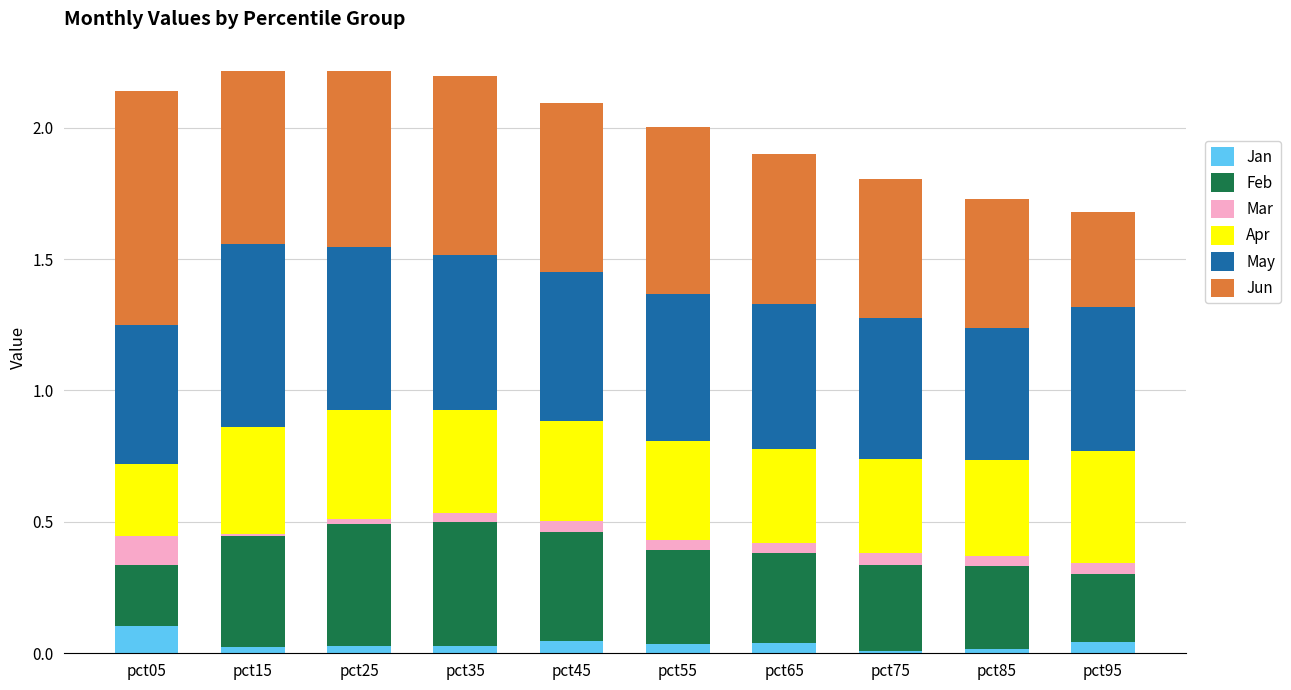

Is it true that Jan equals 0.0 at pct85?

True